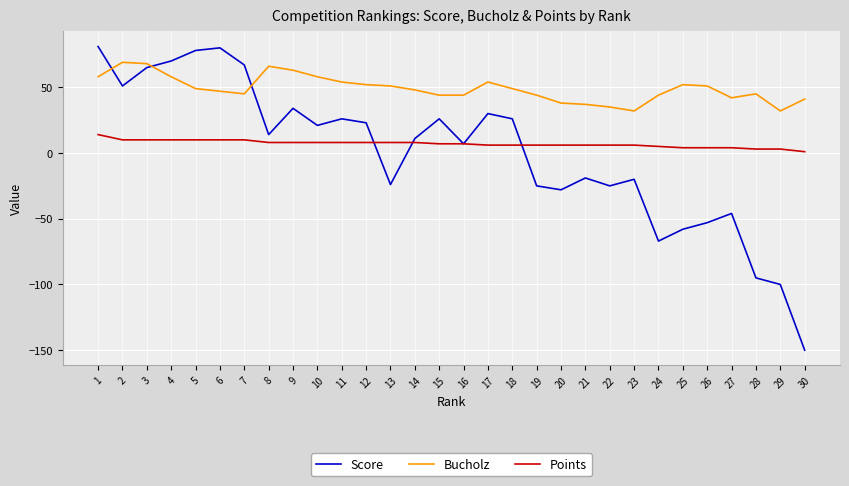

Between which two adjacent categories do Bucholz and Score first intersect?

1 and 2